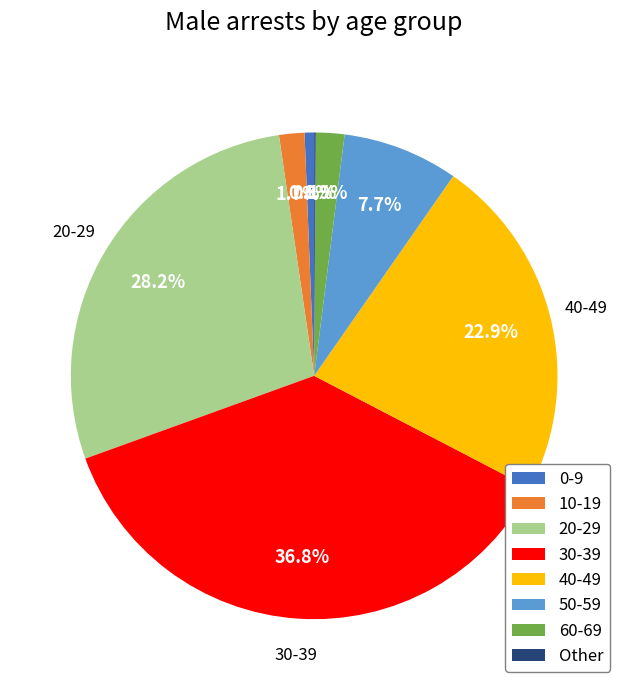

What percentage is the 10-19 slice, to the nearest percent?

2%